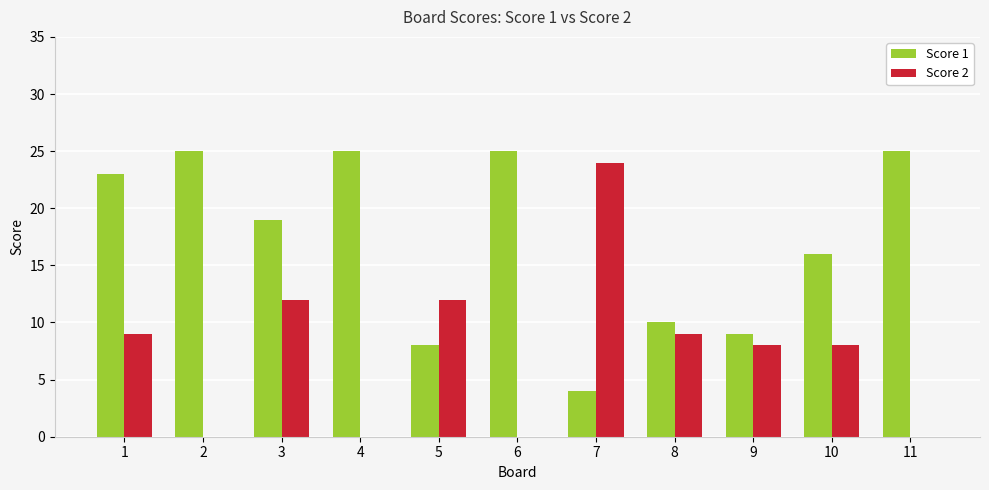

Between 5 and 10, which series saw the biggest shift?

Score 1